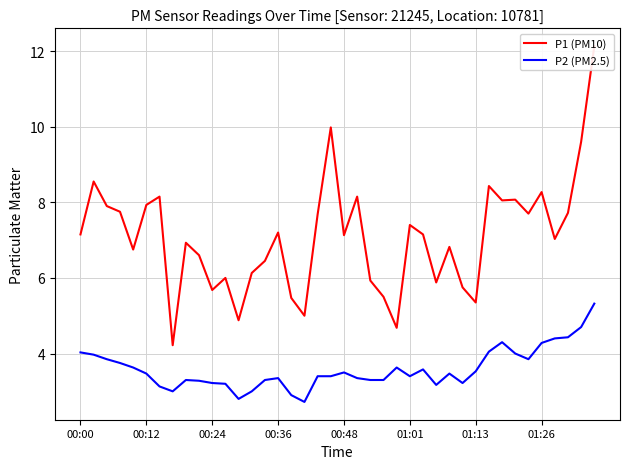

How many data points in P1 (PM10) are above 7?

22